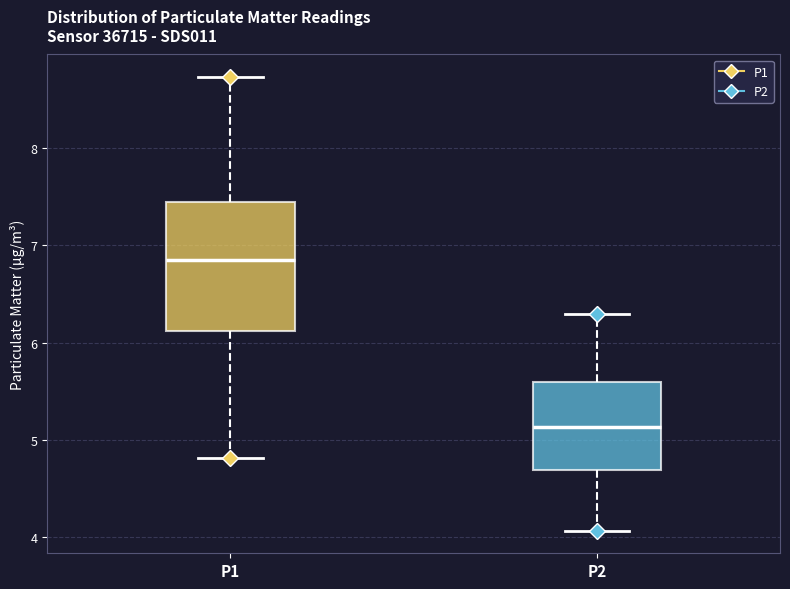

Reading left to right, transcribe this box plot: for each box, give where its median line is, the range the box spans, and where its two whiskers end, as read against the y-axis. The values are not printed on the chart, so give them approximately, as read against the axis.

P1: median 6.9, box 6.1 to 7.5, whiskers 4.8 to 8.7
P2: median 5.1, box 4.7 to 5.6, whiskers 4.1 to 6.3